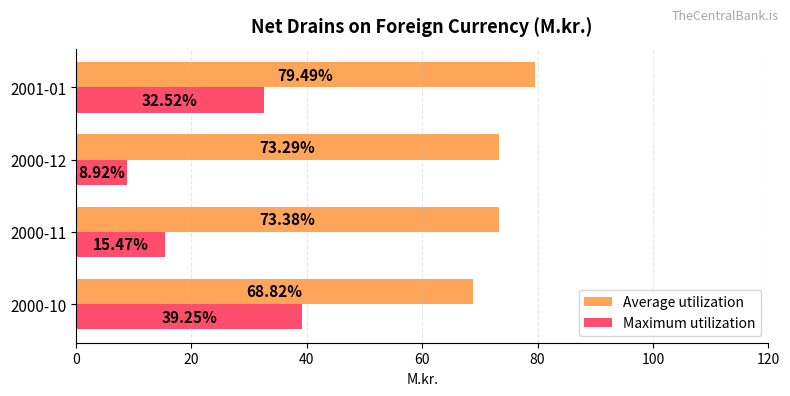

What is the difference between the second highest and minimum values in the Maximum utilization series?

23.6